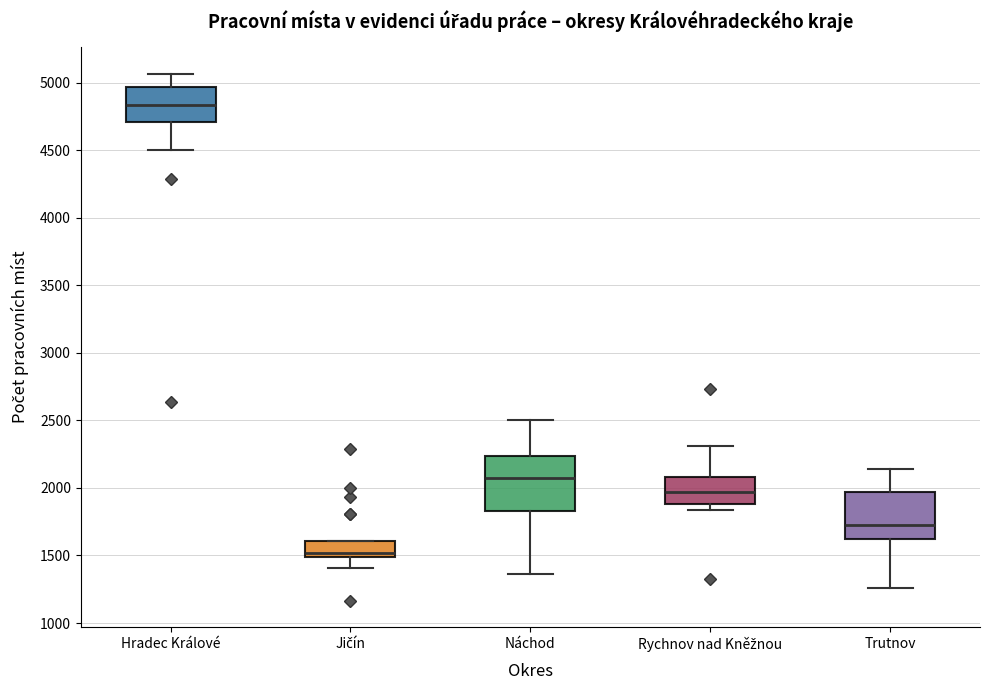

Which box's median line is the highest?

Hradec Králové